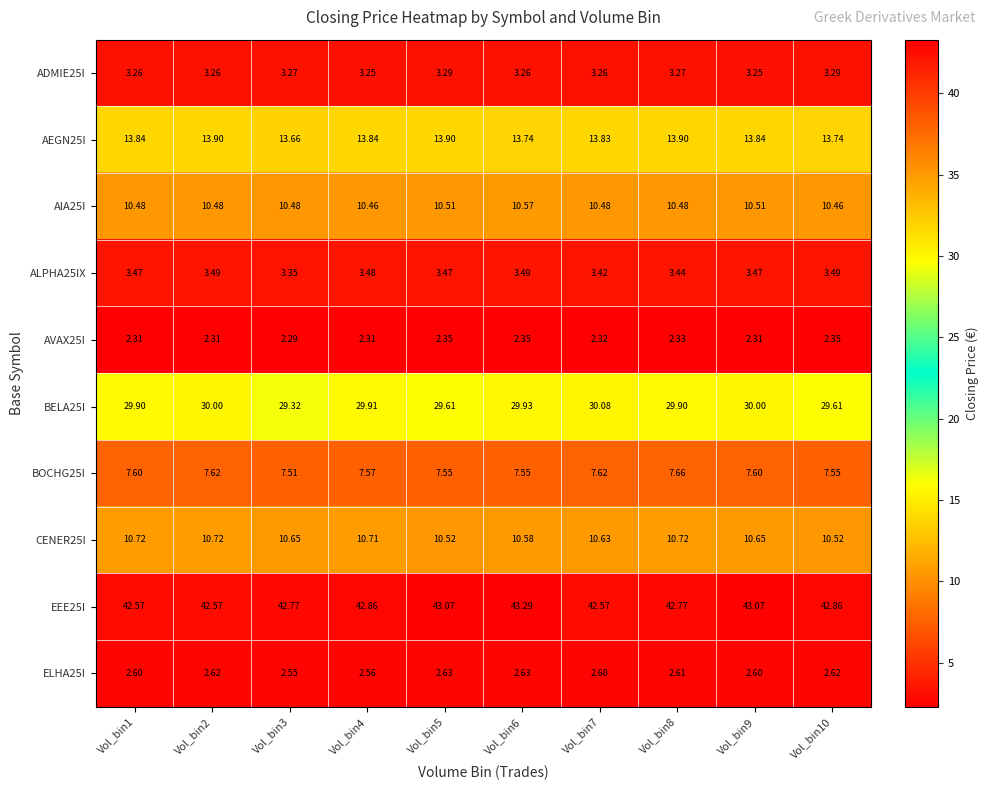

Is the value of BELA25I at Vol_bin7 greater than the value of EEE25I at Vol_bin5?

No